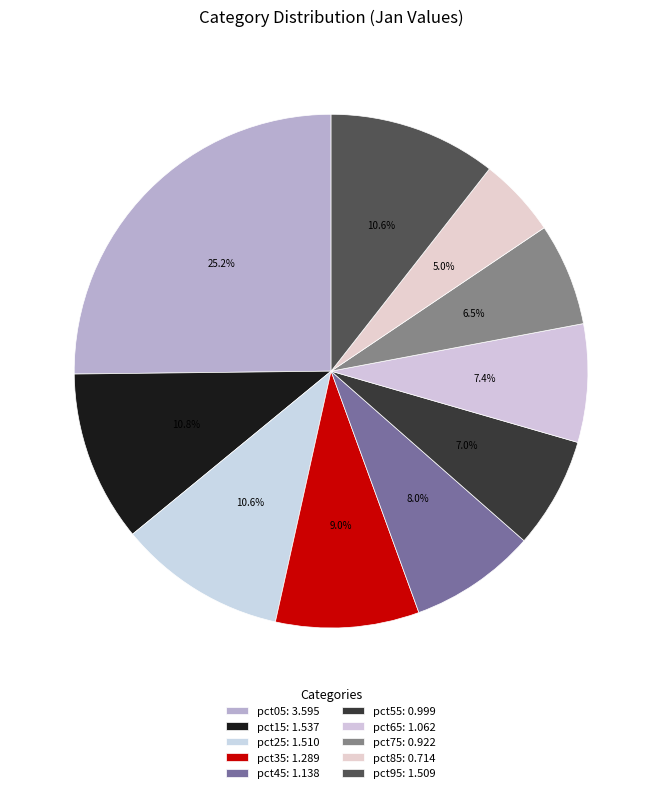

To the nearest percent, what is the average slice percentage?

10%